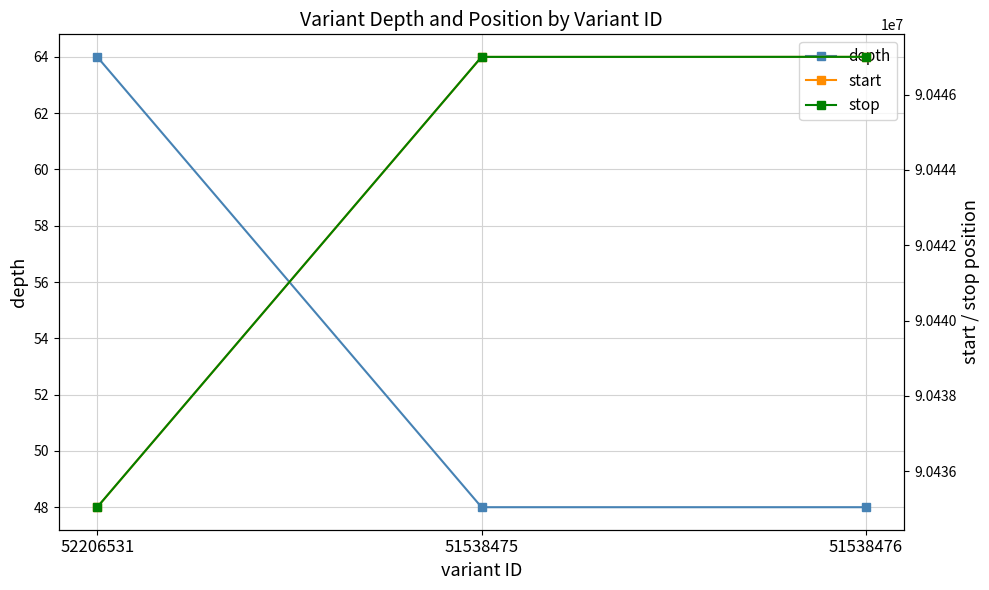

What position from the left is 51538476?

3